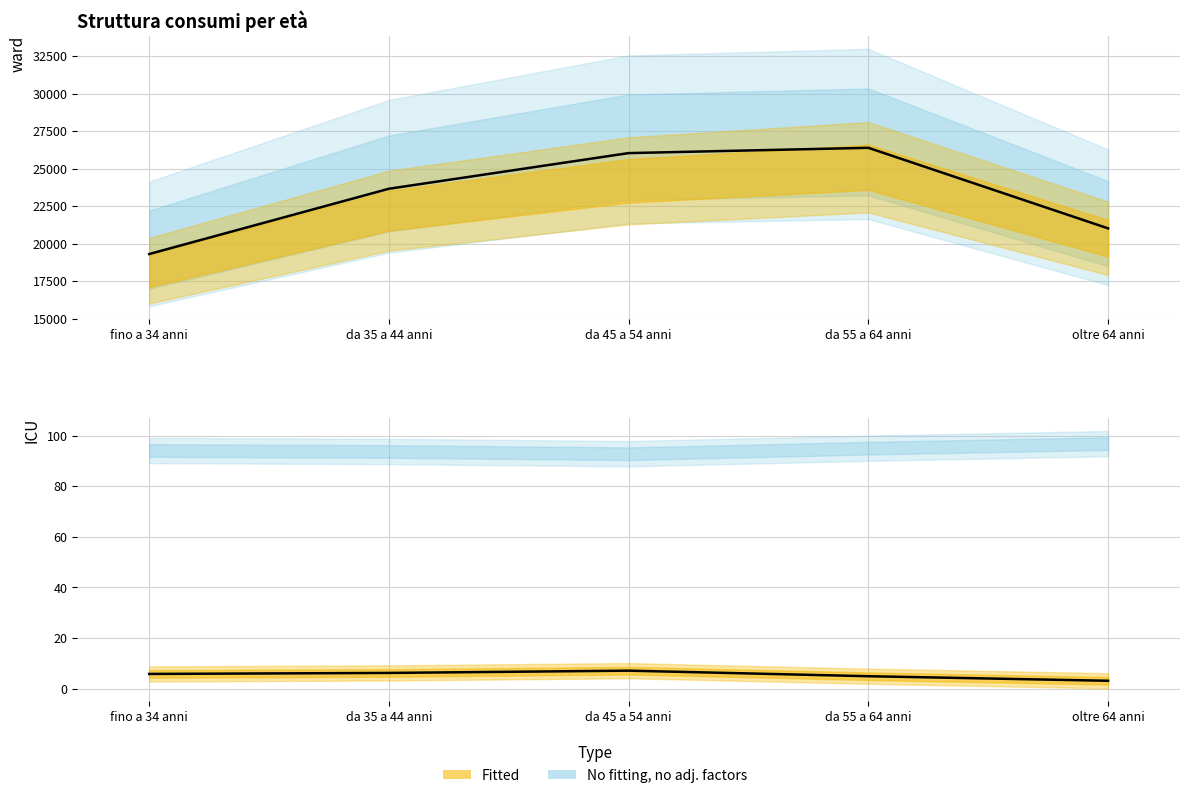

What is the sum of all Durevoli % sui consumi values?

27.1